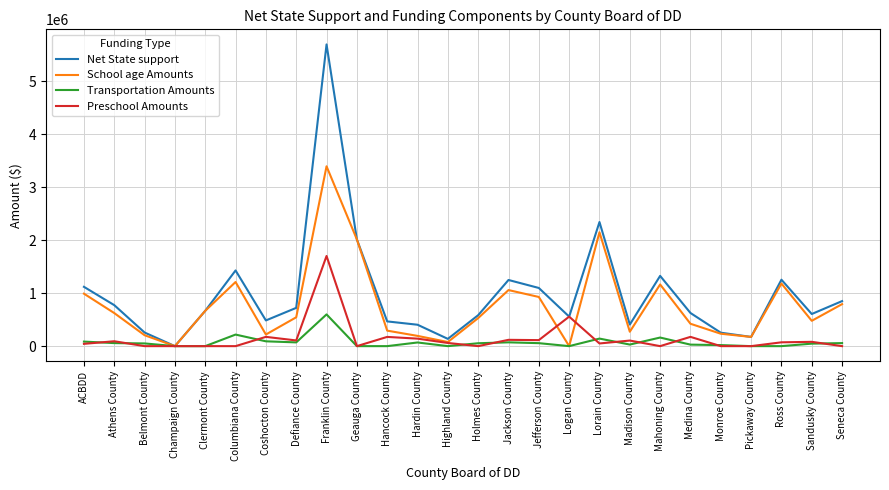

What is the difference between the maximum and minimum values in the Preschool Amounts series?

1700866.2